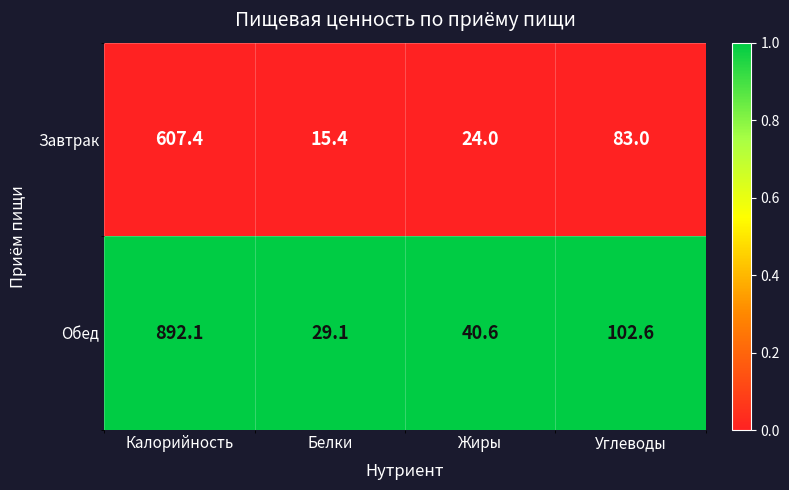

What is the difference between the highest and lowest values at Белки?

13.7